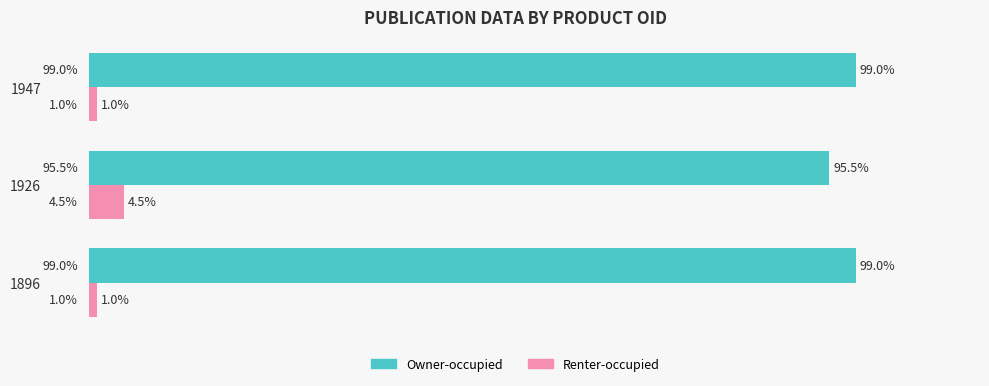

Which series has the largest total across all categories?

Owner-occupied